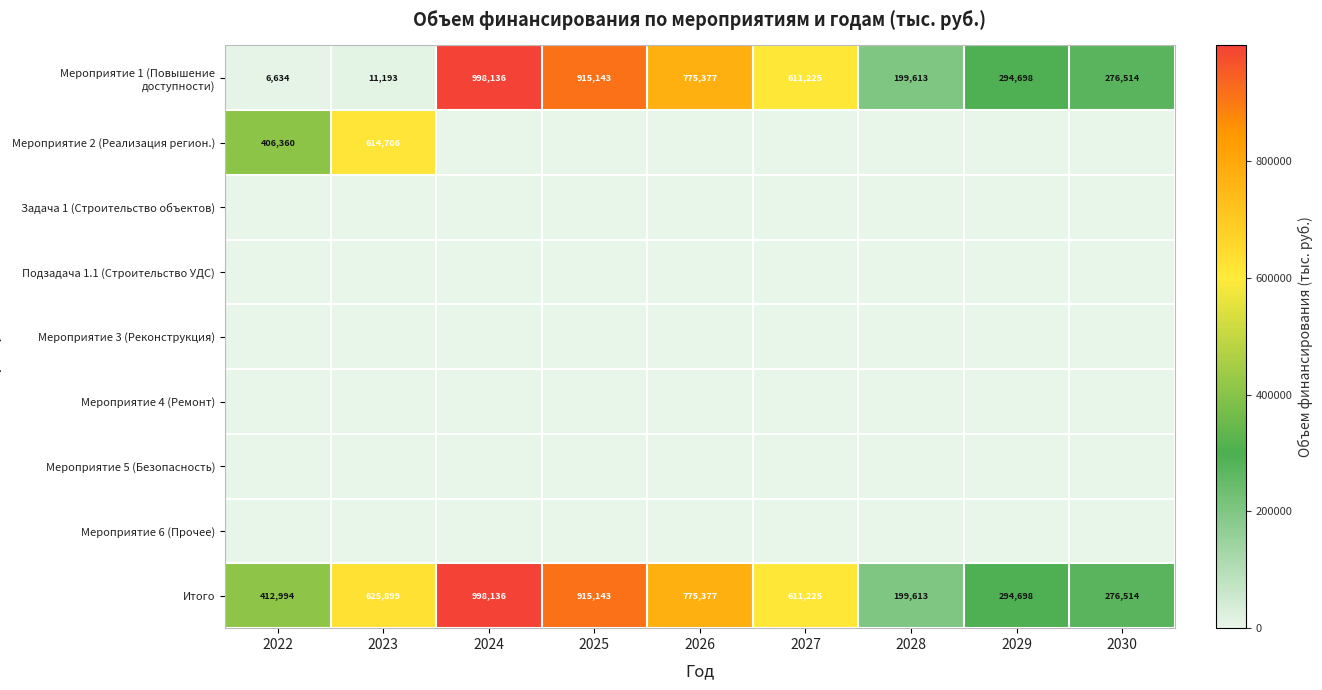

What is the spread (max minus min) of values at 2028?

199612.6